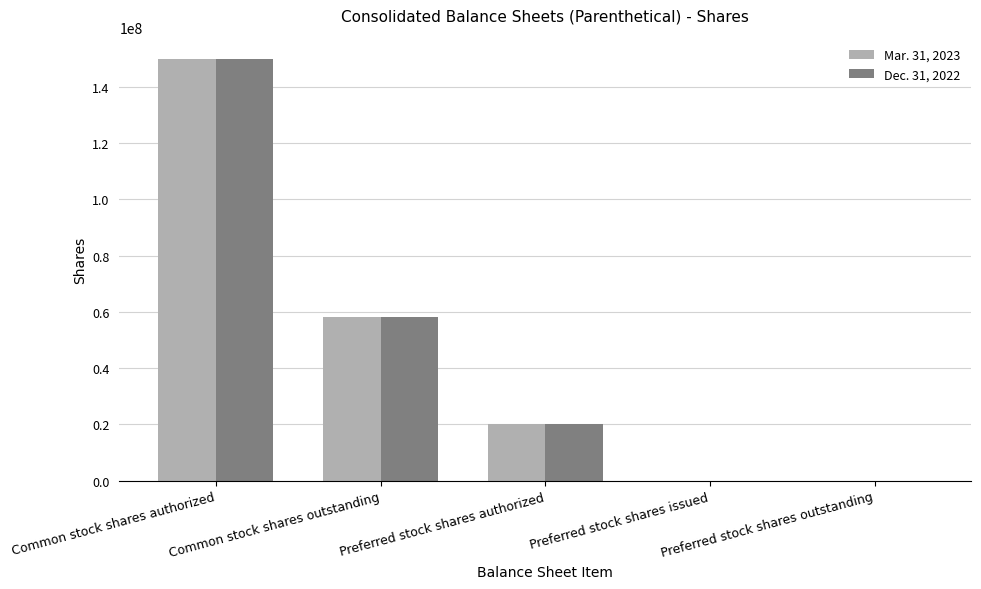

True or false: Dec. 31, 2022 has a value of 0 at Preferred stock shares issued.

True